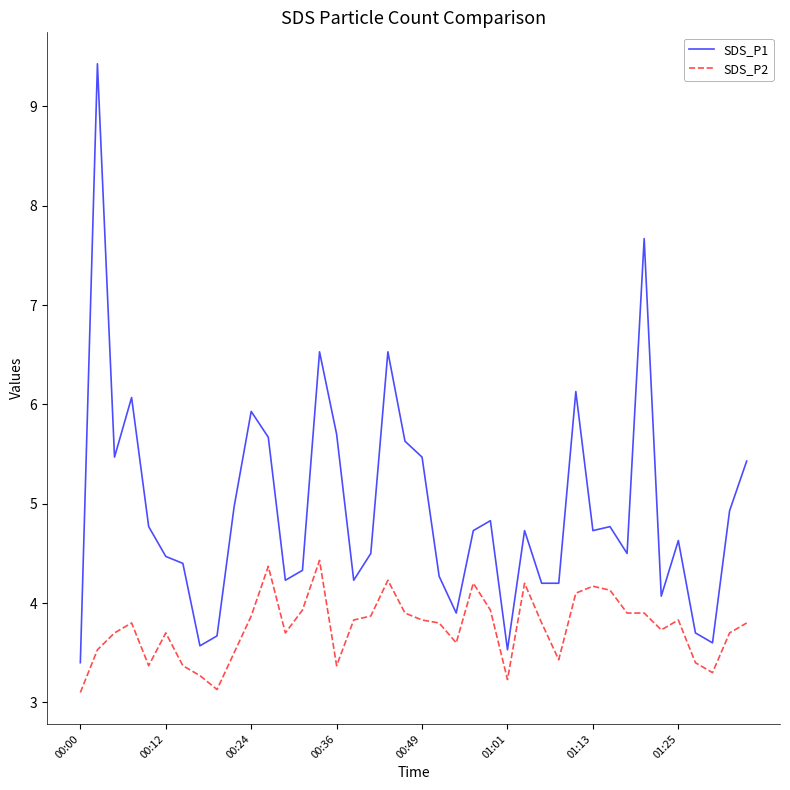

True or false: SDS_P2 and SDS_P1 cross at least once.

False